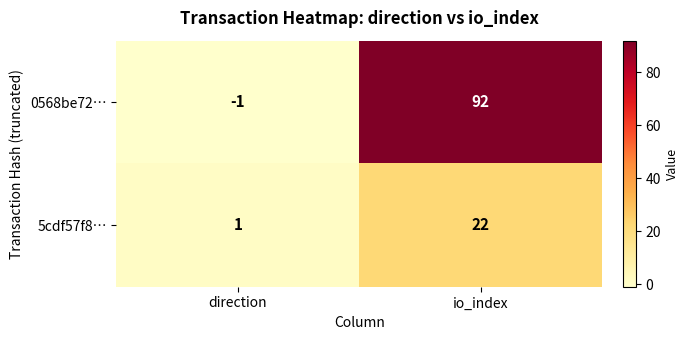

Rank the series by their maximum value, from lowest to highest.

5cdf57f8…, 0568be72…